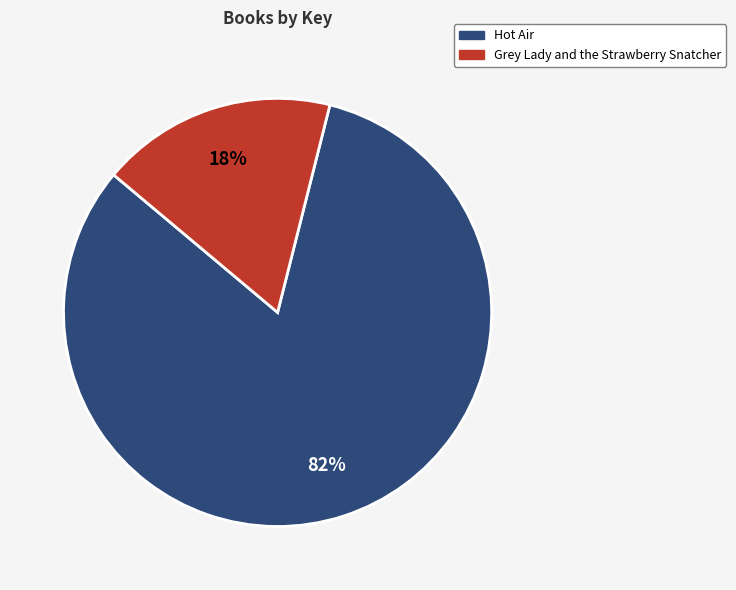

To the nearest percent, what is the average slice percentage?

50%